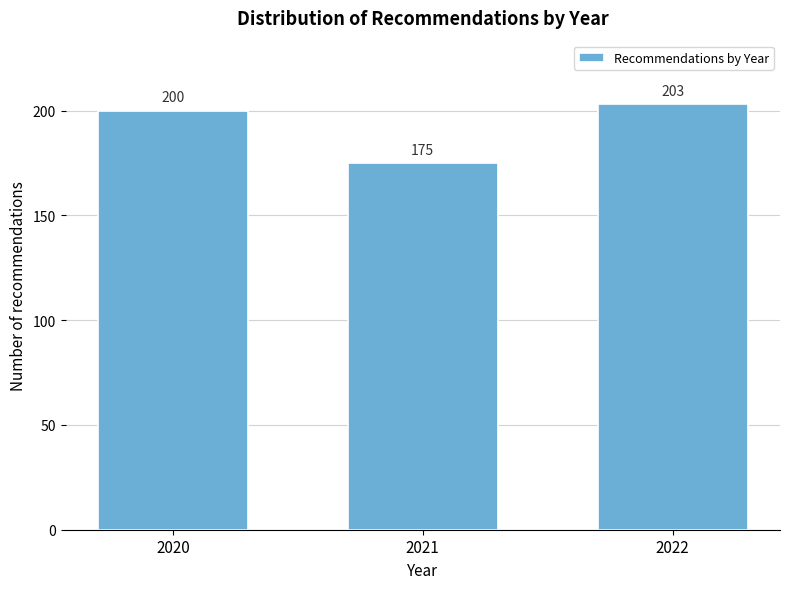

Reading left to right, extract all data points from this chart.

200	175	203